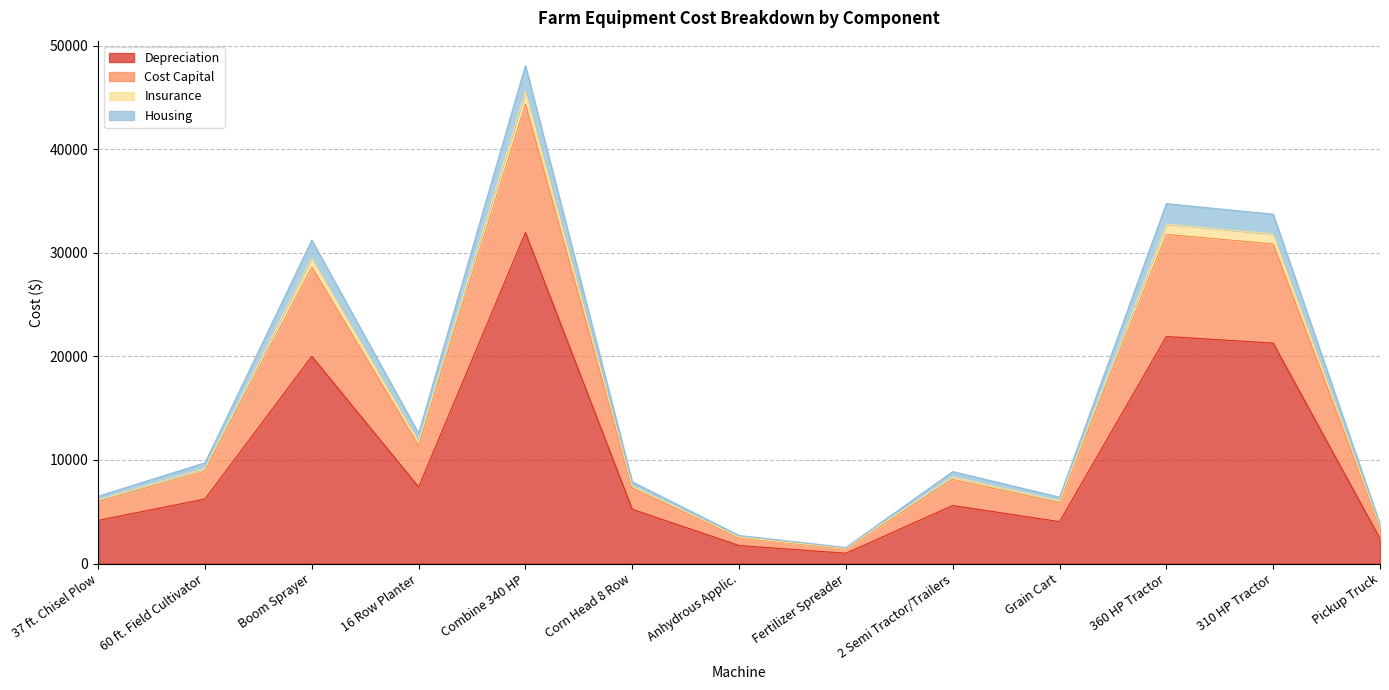

What is the maximum value for Depreciation?

31950.0